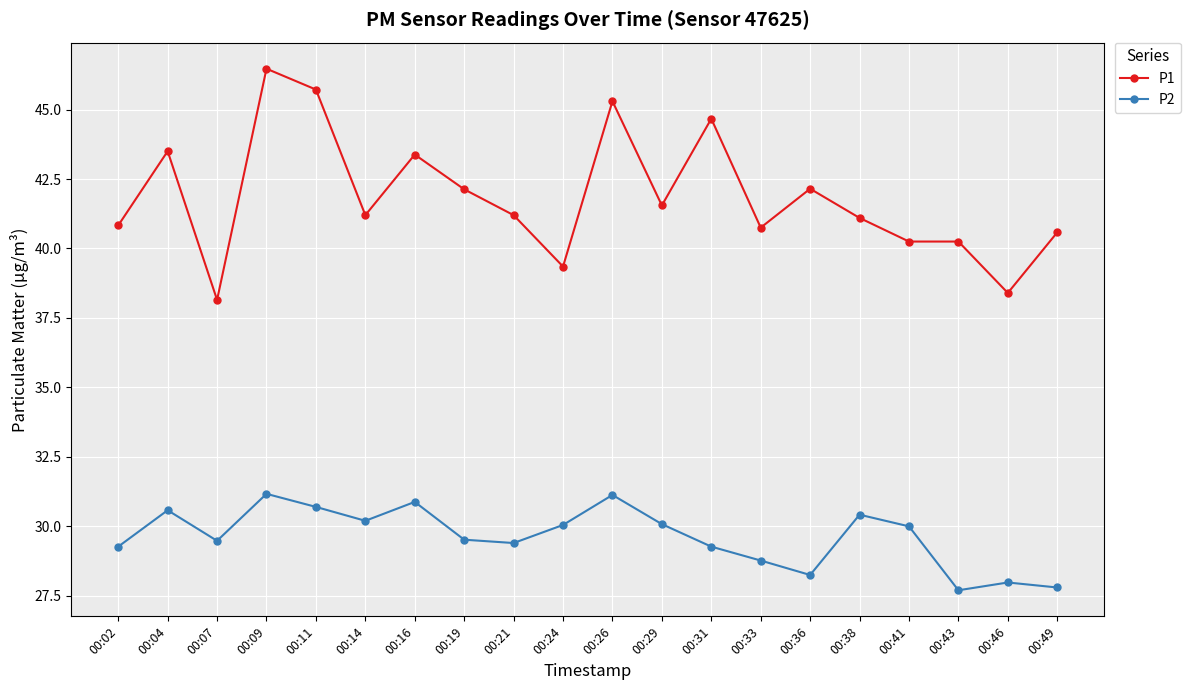

At which category does P1 reach its first local peak?

00:04